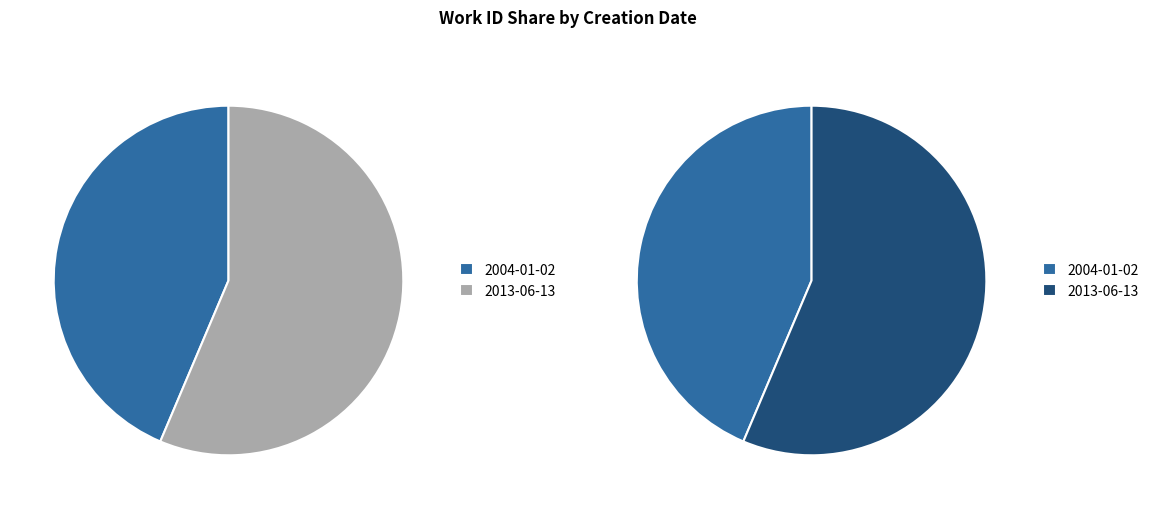

What is the change in value from 2004-01-02 to 2013-06-13?

+1682